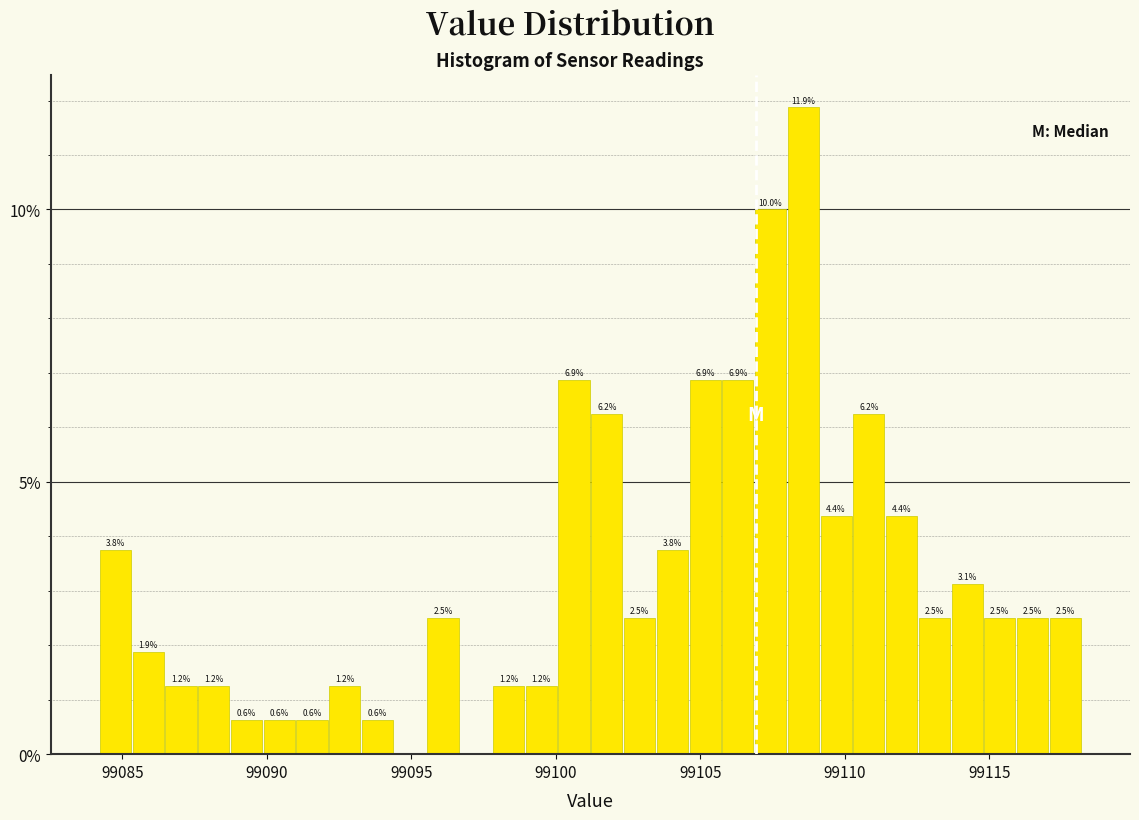

Read against the x-axis, roughly where is the centre of the tallest bar?

99108.5